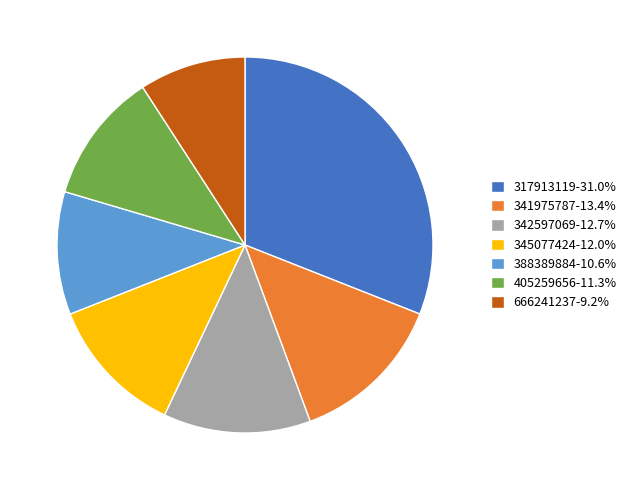

How many segments does this pie chart have?

7